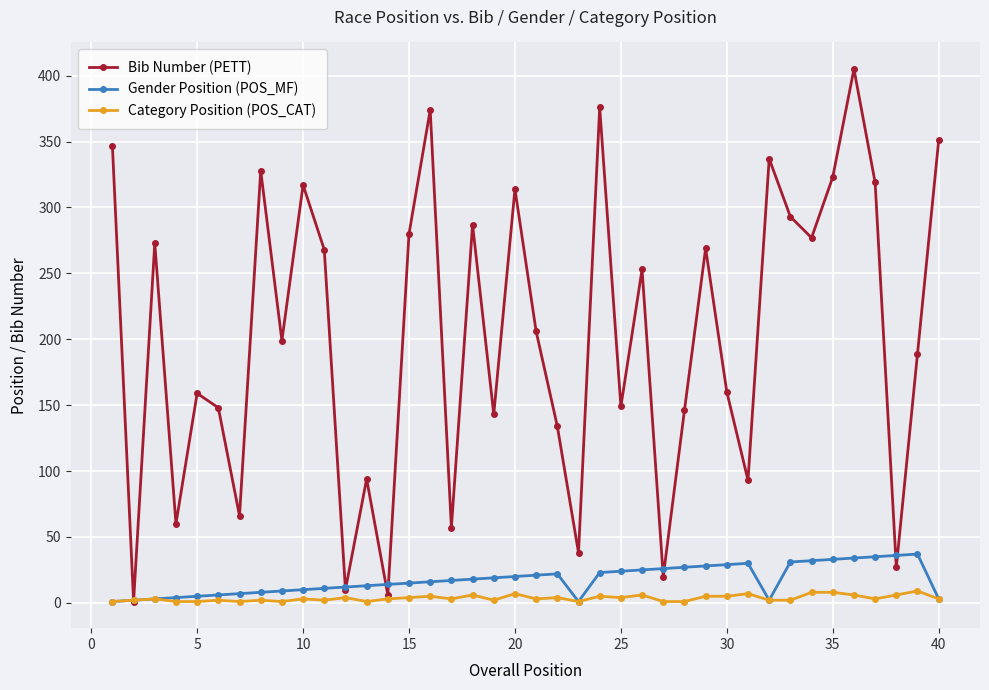

True or false: Gender Position (POS_MF) has more than 1 interior local peaks.

True